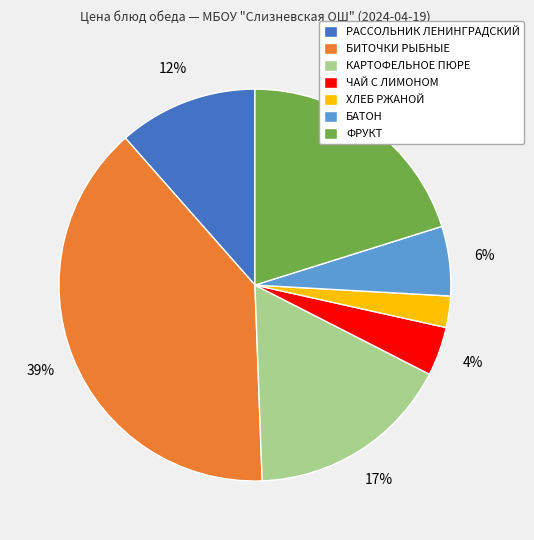

Which category has the biggest portion of the pie?

БИТОЧКИ РЫБНЫЕ